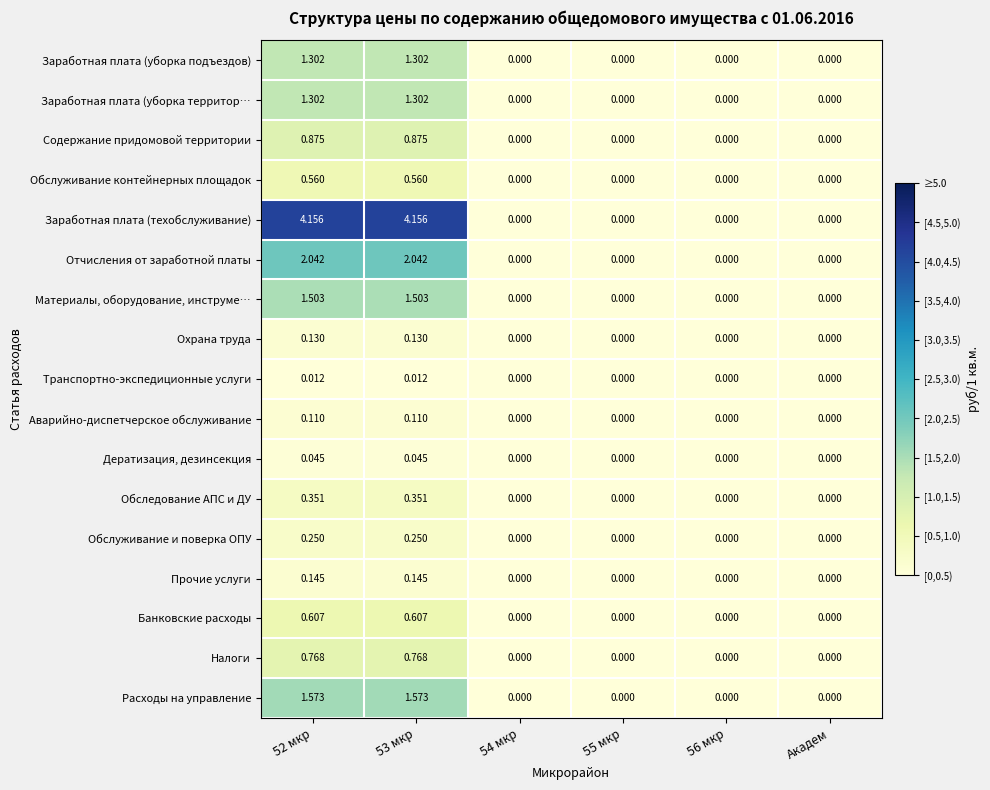

How many data points does each series have?

6